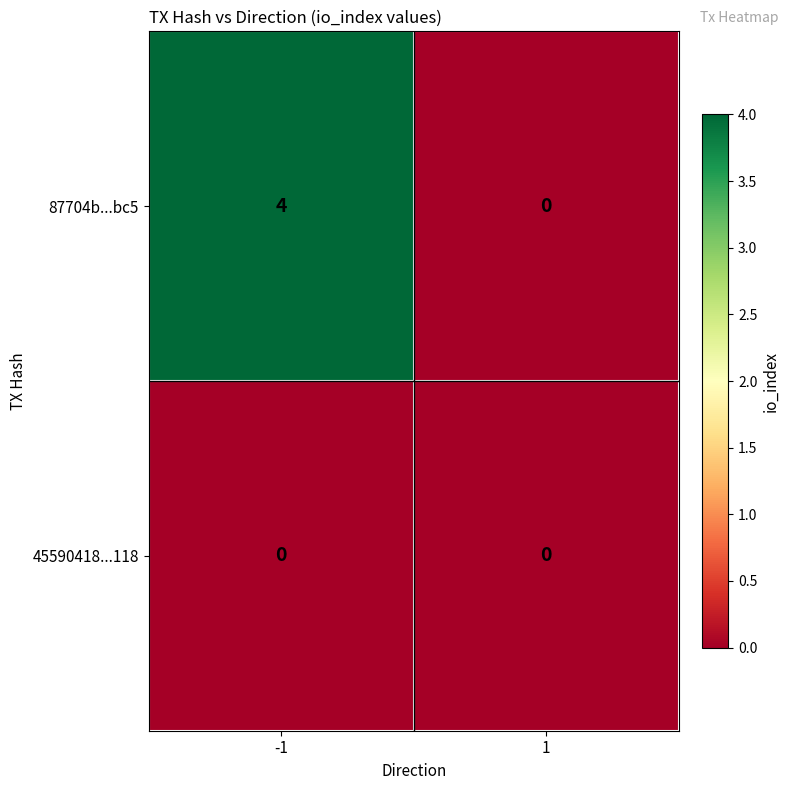

Reading right to left, what are all the values shown in this chart?

87704b...bc5: 0	4
45590418...118: 0	0